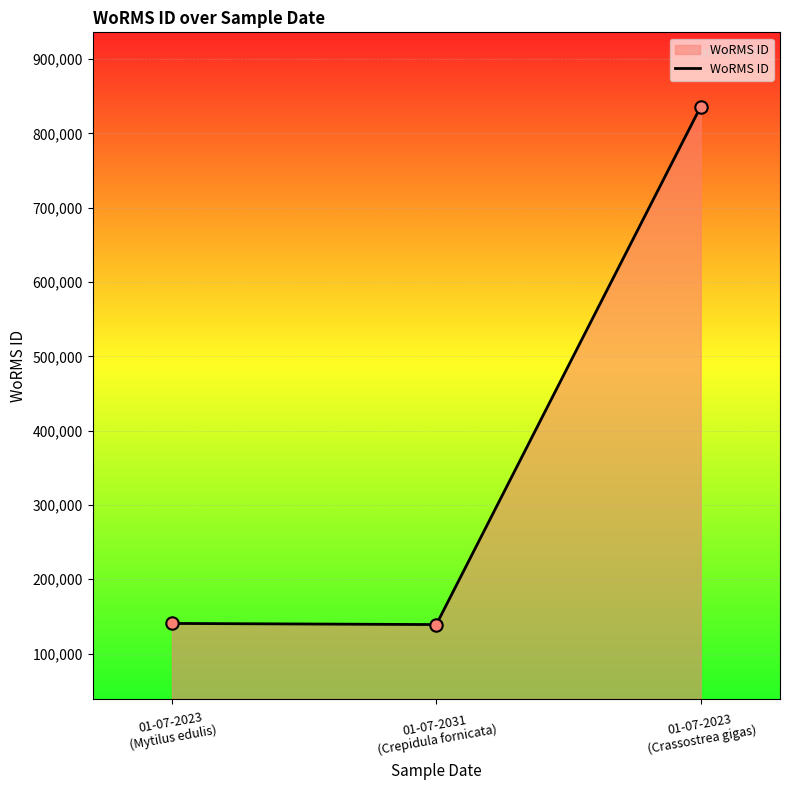

What is the ratio of the value at 01-07-2031
(Crepidula fornicata) to the value at 01-07-2023
(Mytilus edulis)?

1.0